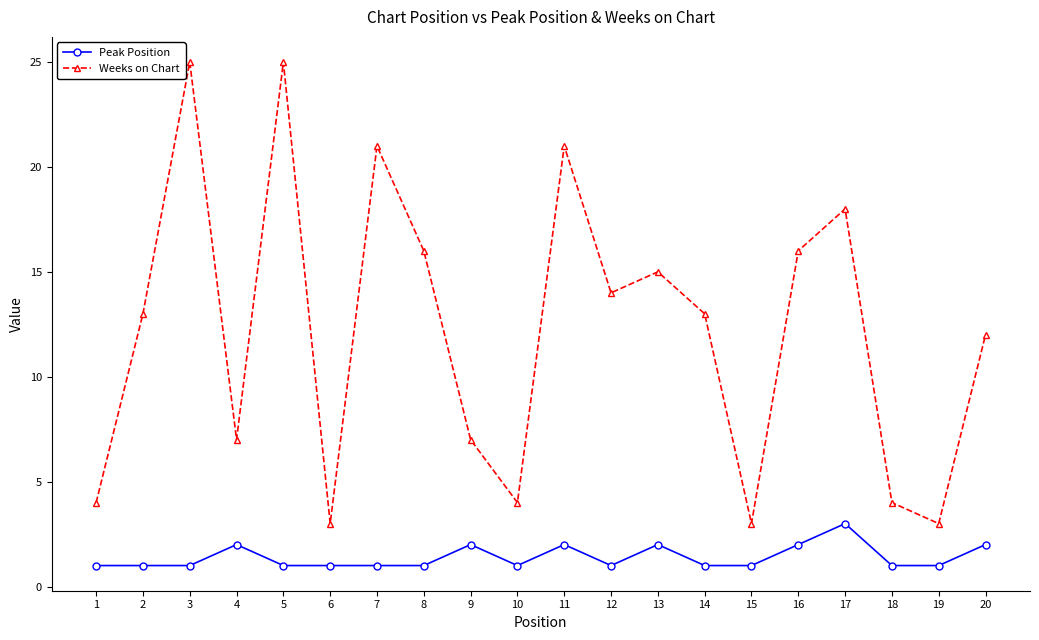

List the series in order of their peak value, highest first.

Weeks on Chart, Peak Position